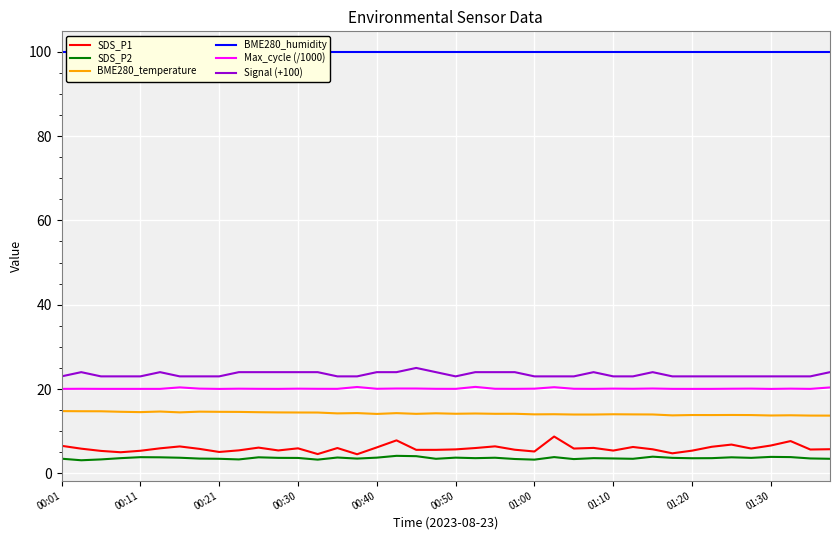

What is the minimum value shown in the chart?

3.1